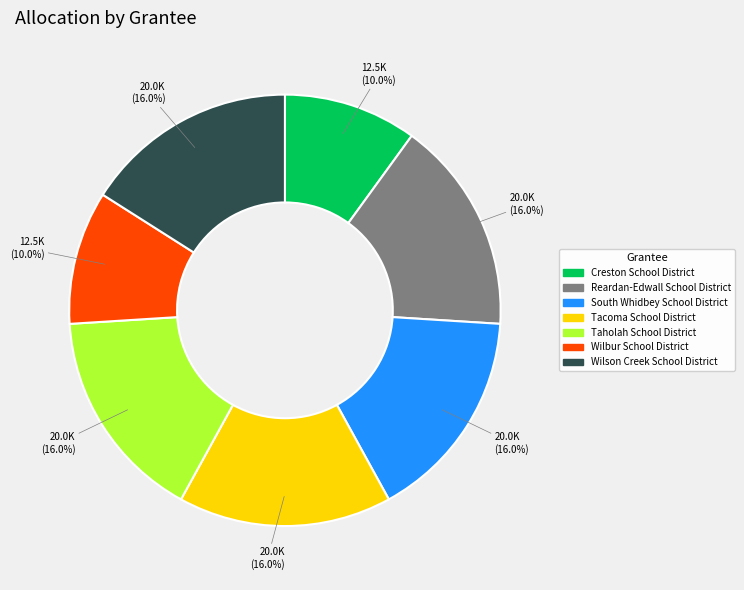

Does Tacoma School District represent more than half of the total?

No